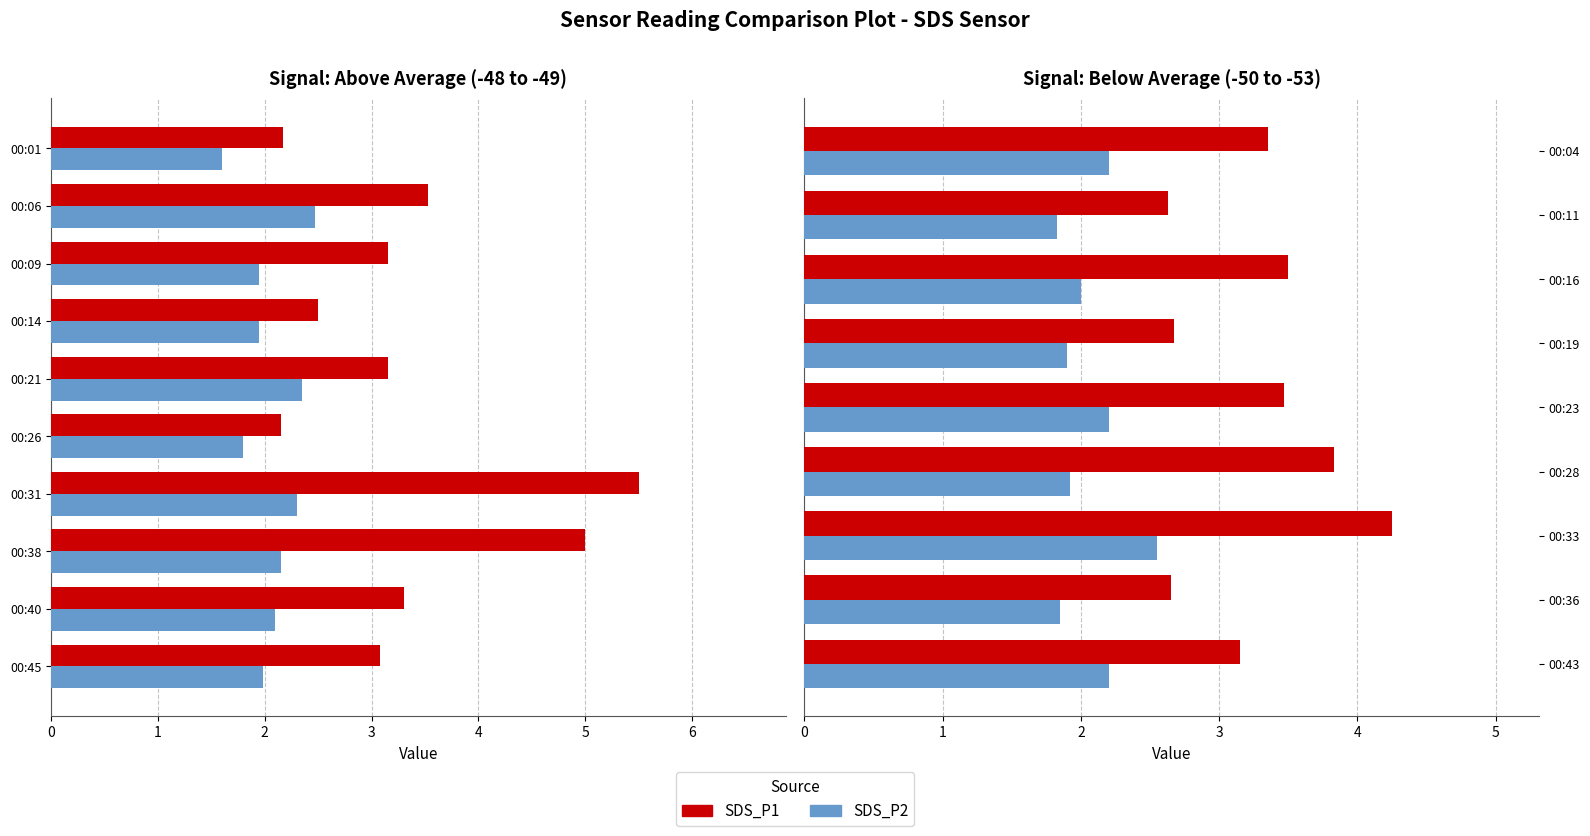

Are the bars grouped side by side (vs. stacked)?

Yes